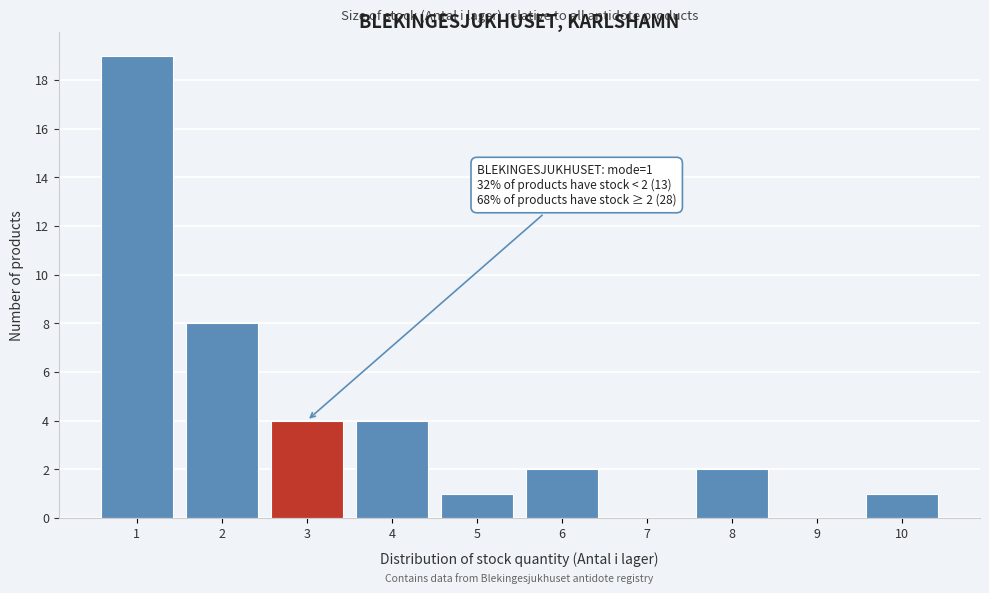

Reading left to right, what are all the values shown in this chart?

1=19	2=8	3=4	4=4	5=1	6=2	7=0	8=2	9=0	10=1